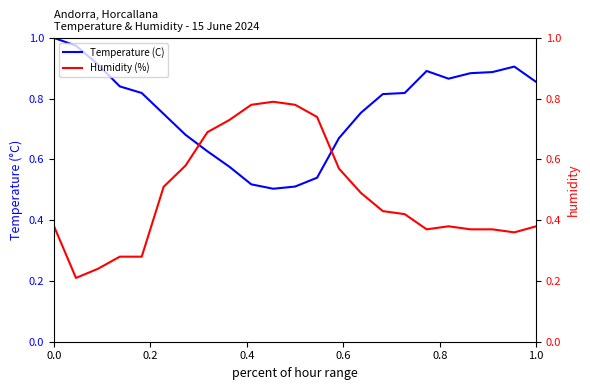

Count the Humidity (%) values in the range 0 to 1.

23